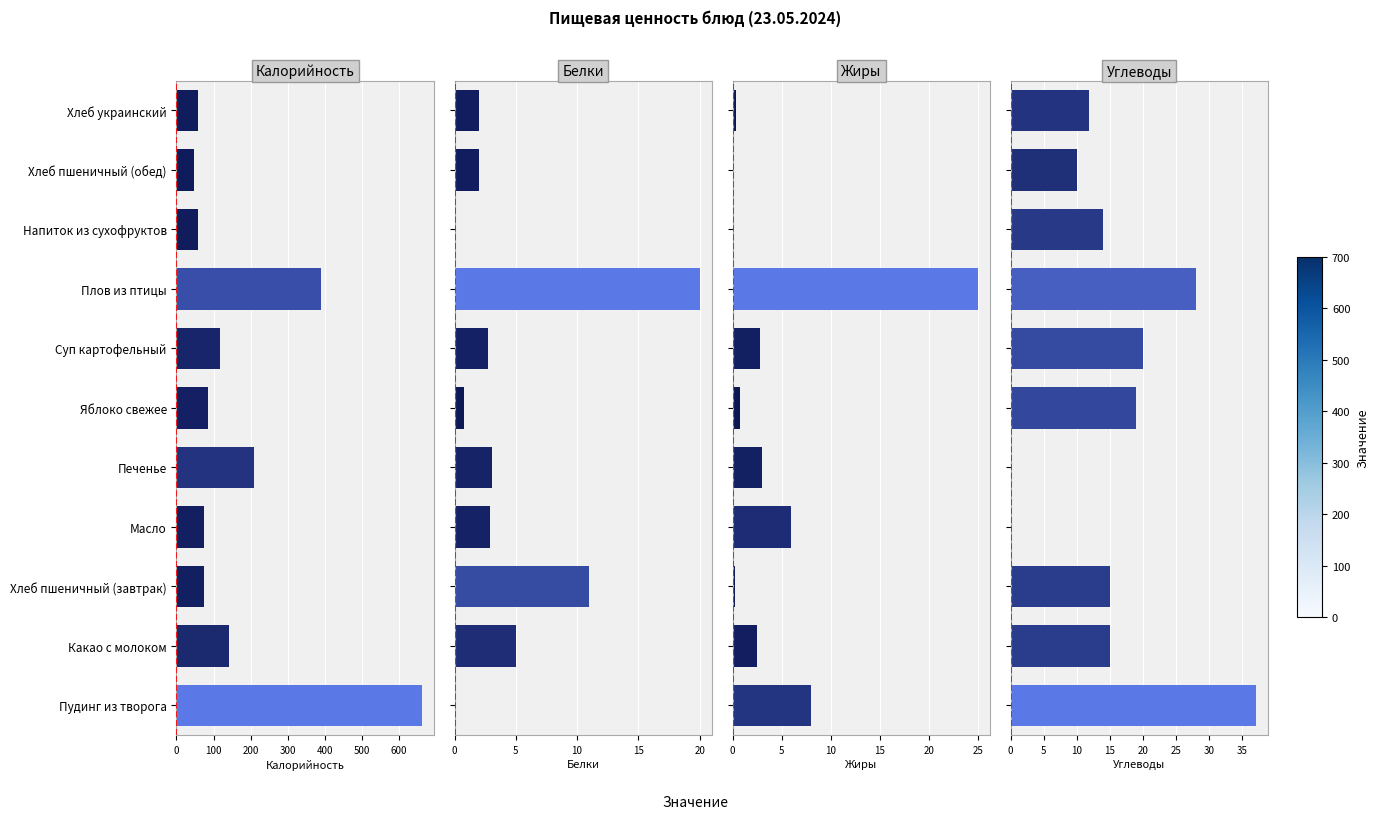

Count the number of categories in the chart.

11